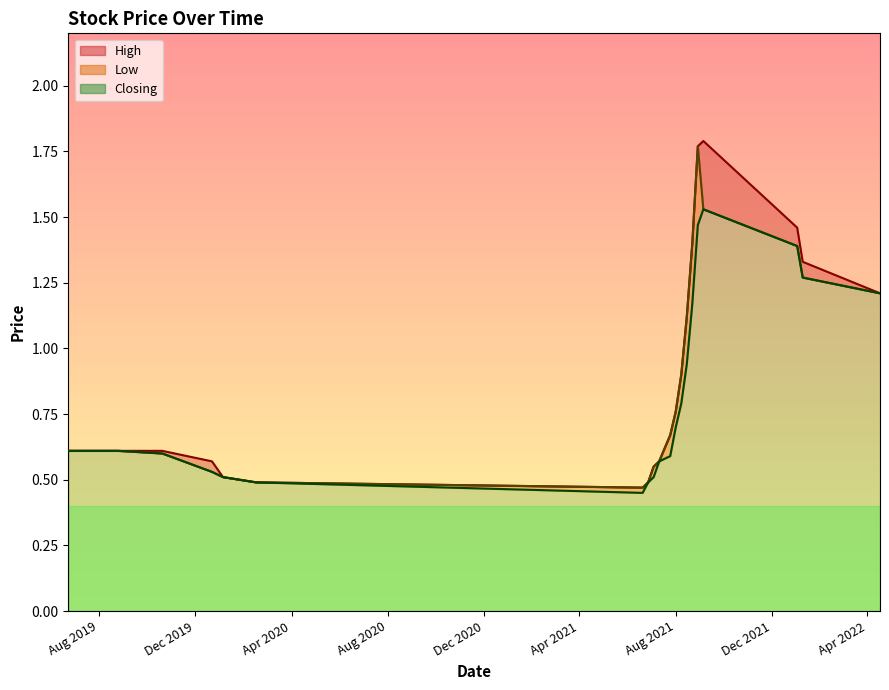

What is the difference between the maximum and minimum values in the Closing series?

1.1